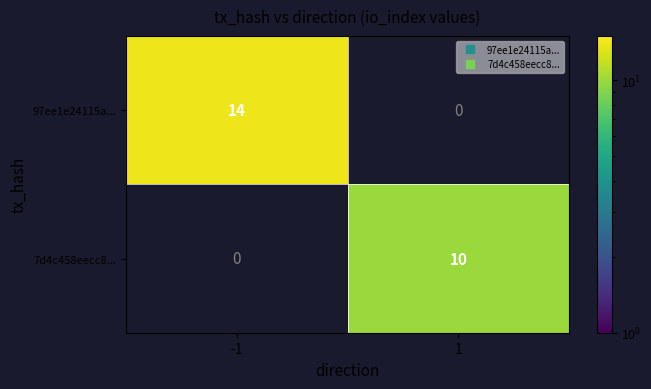

What is the difference between the highest and lowest values at 1?

10